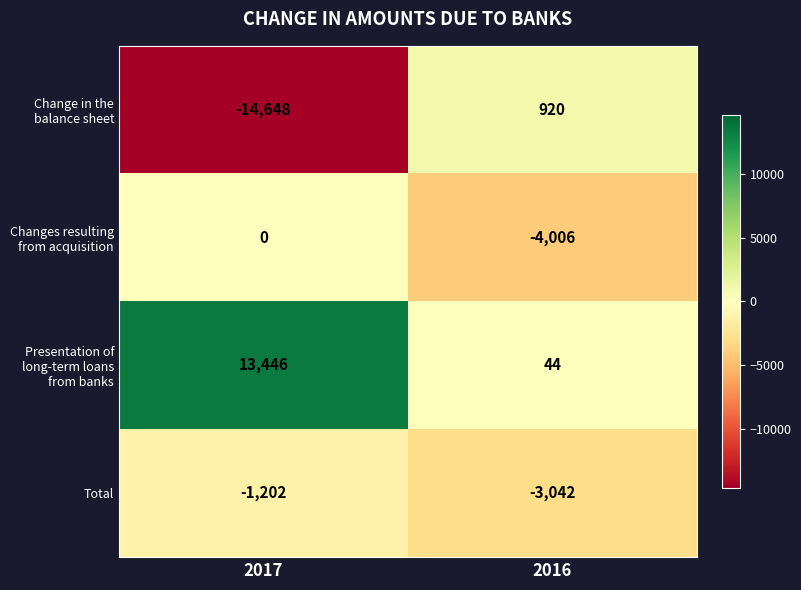

What value does the Presentation of long-term loans from banks series have at 2016?

44